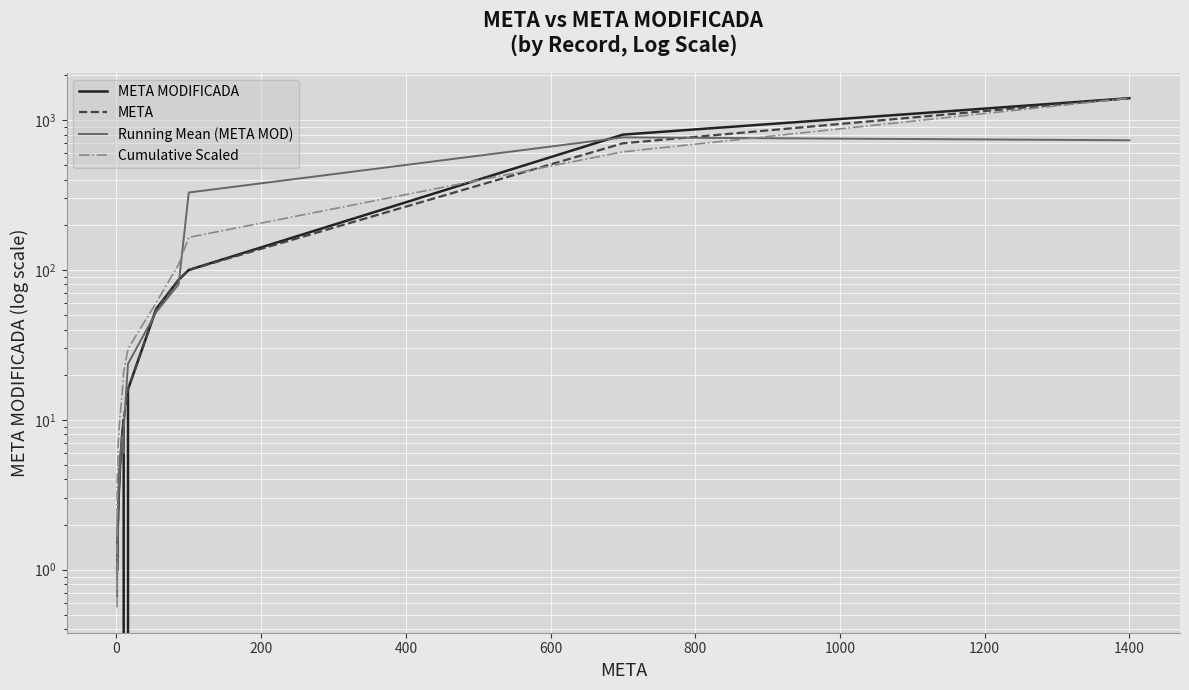

The Cumulative Scaled series shows 3.4 at 400. True or false?

False